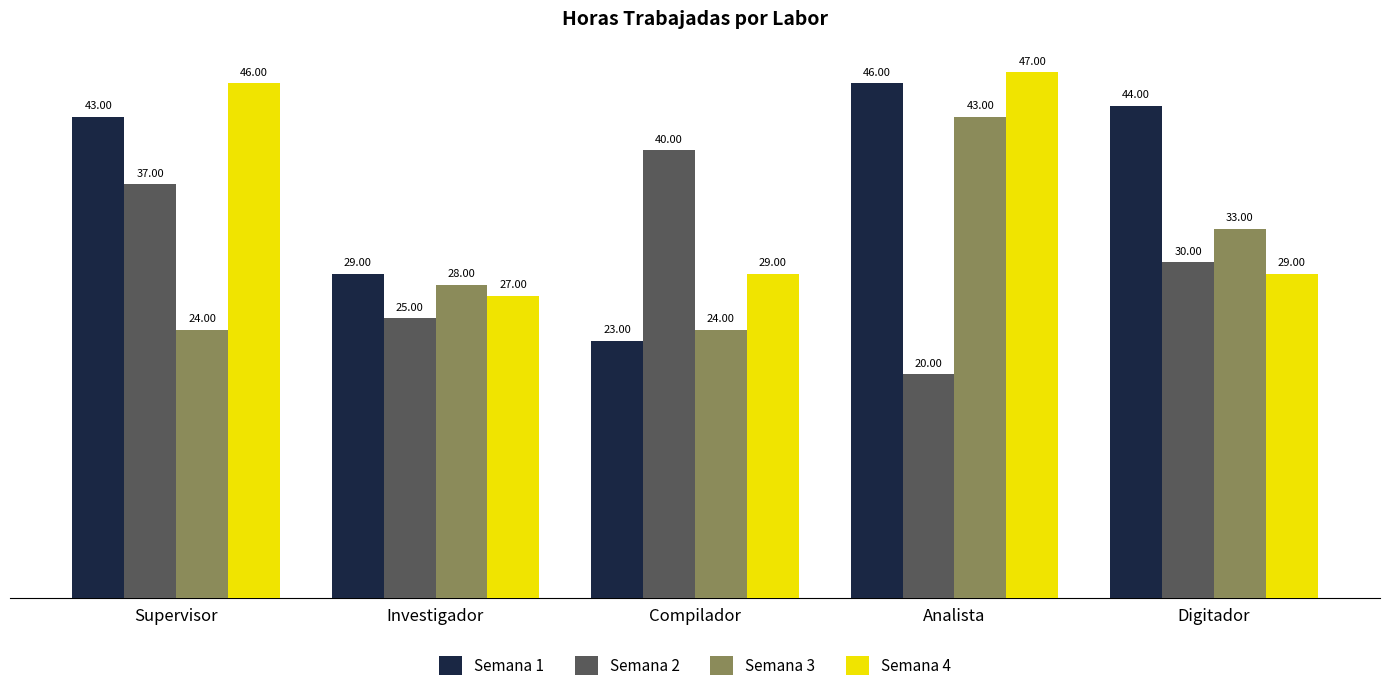

What is the highest value of the Semana 2 series?

40